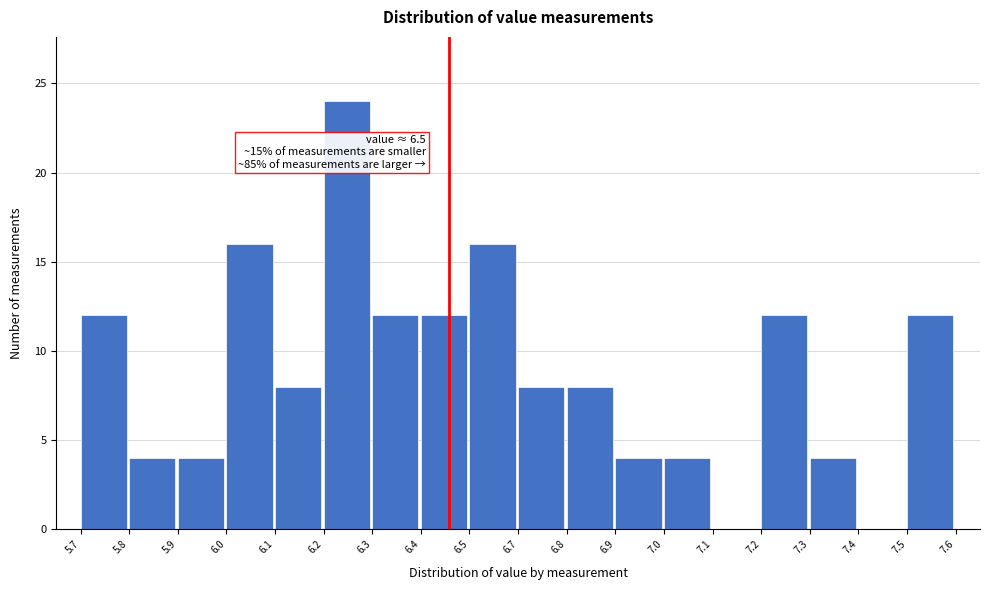

Reading right to left, list all the values displayed in this chart.

7.5=12	7.4=0	7.3=4	7.2=12	7.1=0	7.0=4	6.9=4	6.8=8	6.7=8	6.5=16	6.4=12	6.3=12	6.2=24	6.1=8	6.0=16	5.9=4	5.8=4	5.7=12